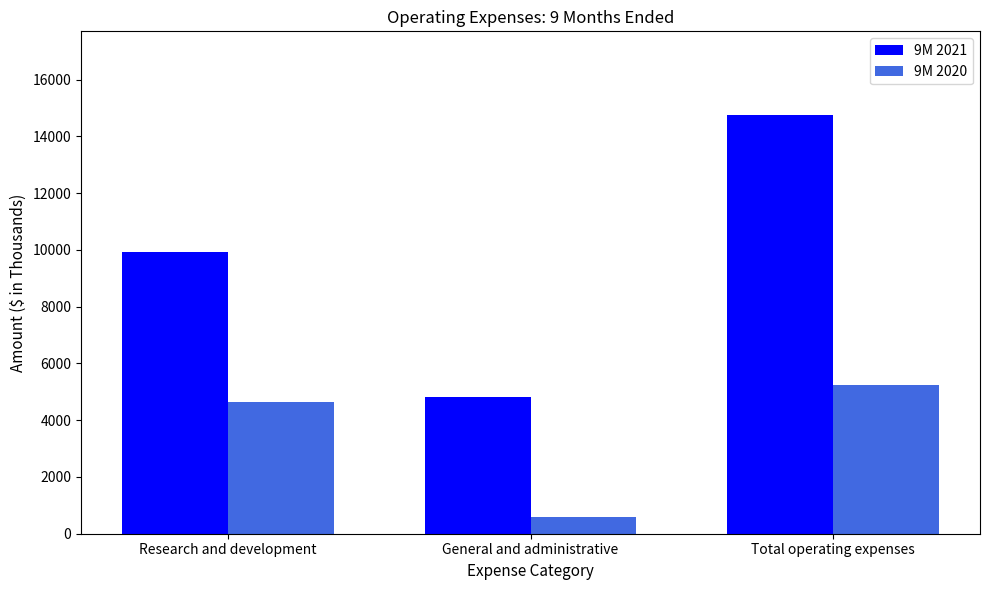

How many 9M 2020 values are between 583 and 5226?

3